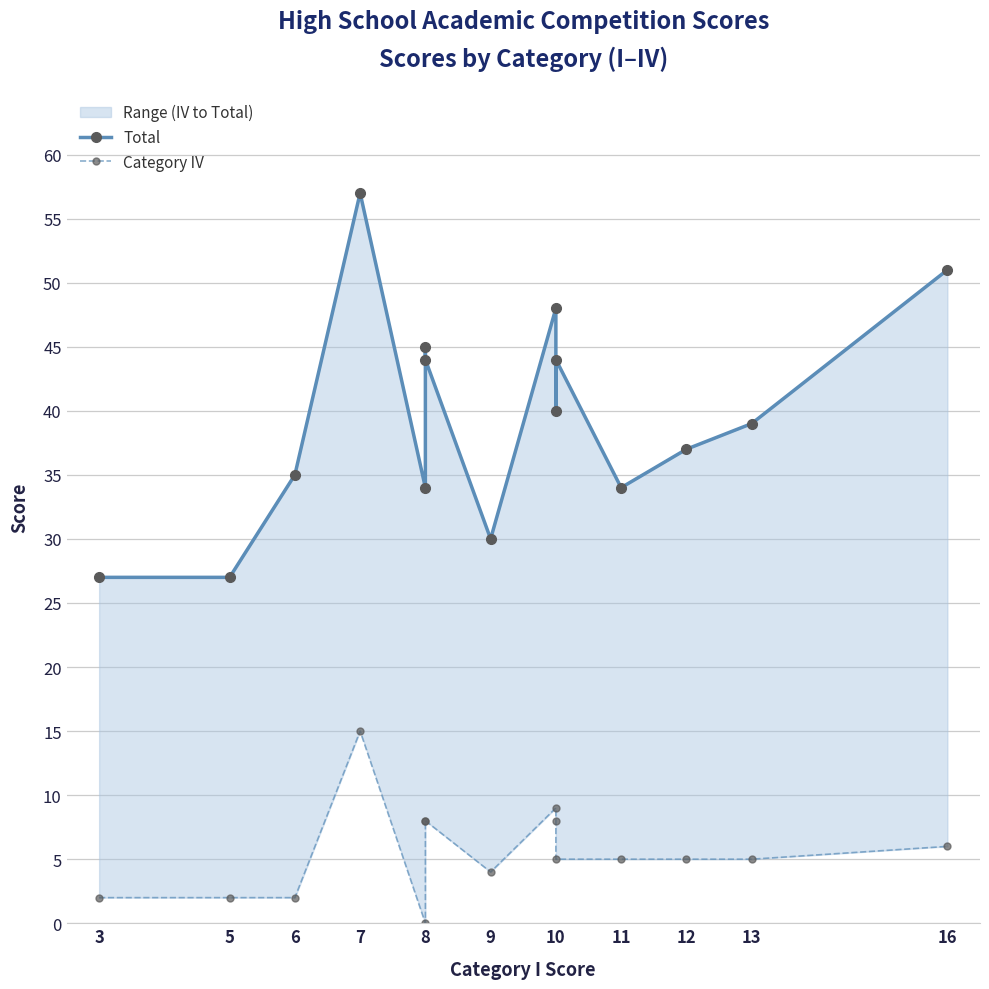

In Category IV, how many points are higher than both neighbors (excluding endpoints)?

2